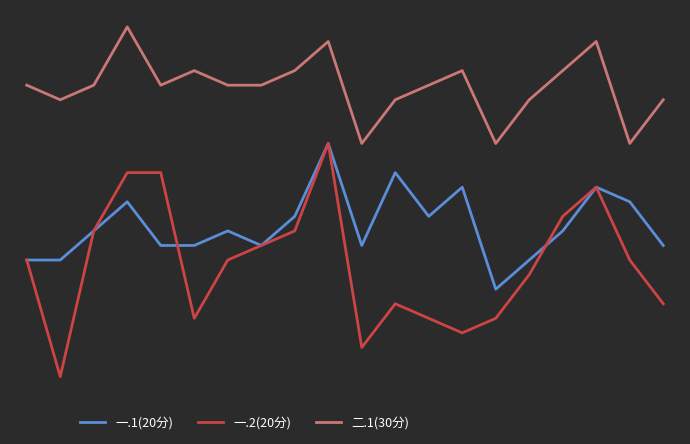

True or false: 一.1(20分) has more than 1 interior local peaks.

True